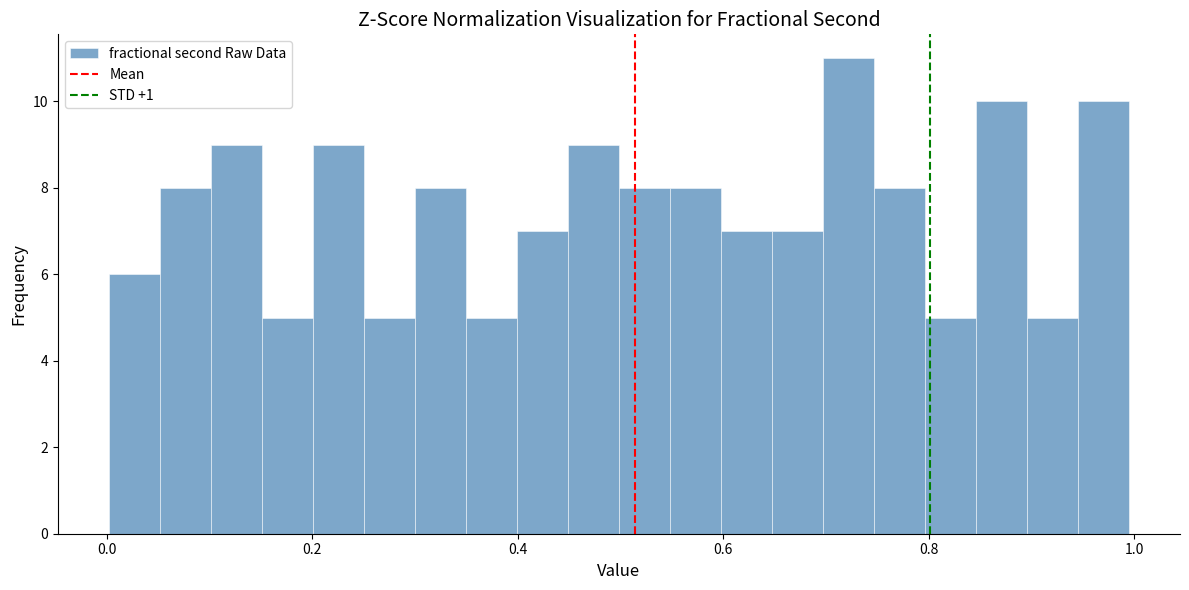

Around what value on the x-axis is the tallest bar? Give the approximate position of its centre, as read against the axis.

0.72